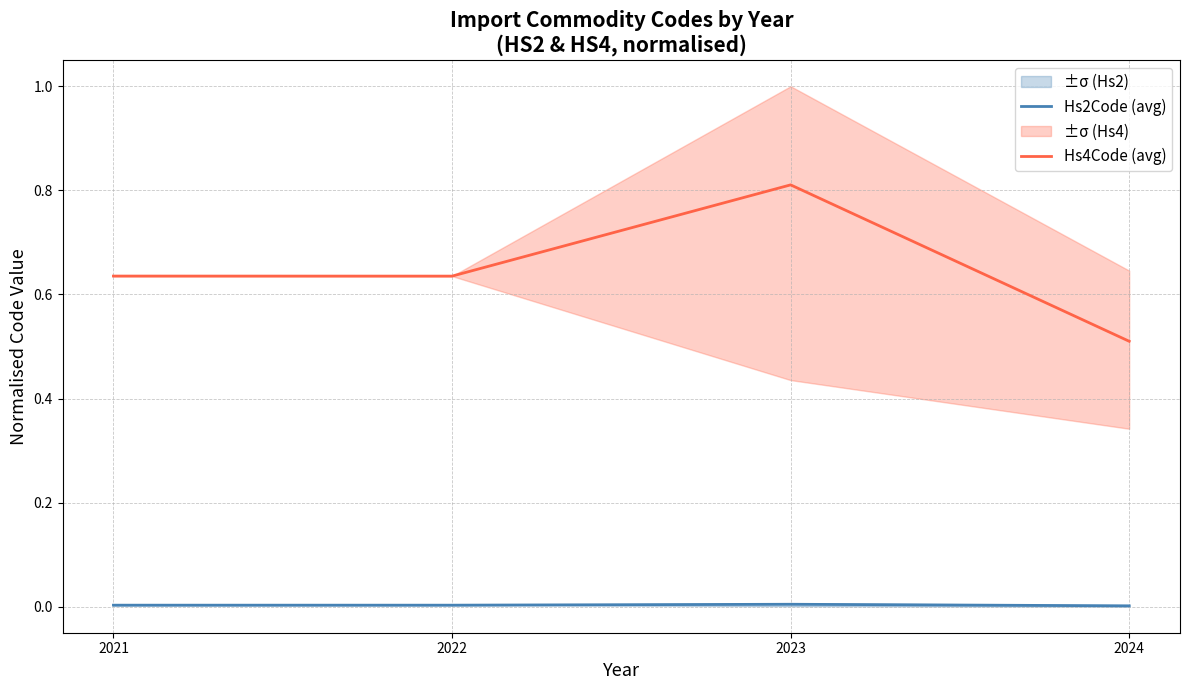

Which series has the largest total across all categories?

Hs4Code (avg)